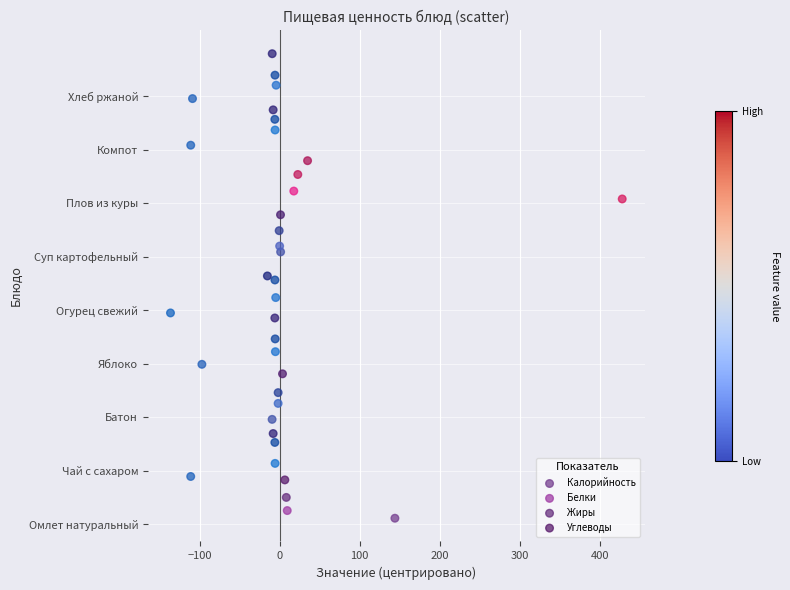

What are all the series names shown in the legend?

Калорийность, Белки, Жиры, Углеводы